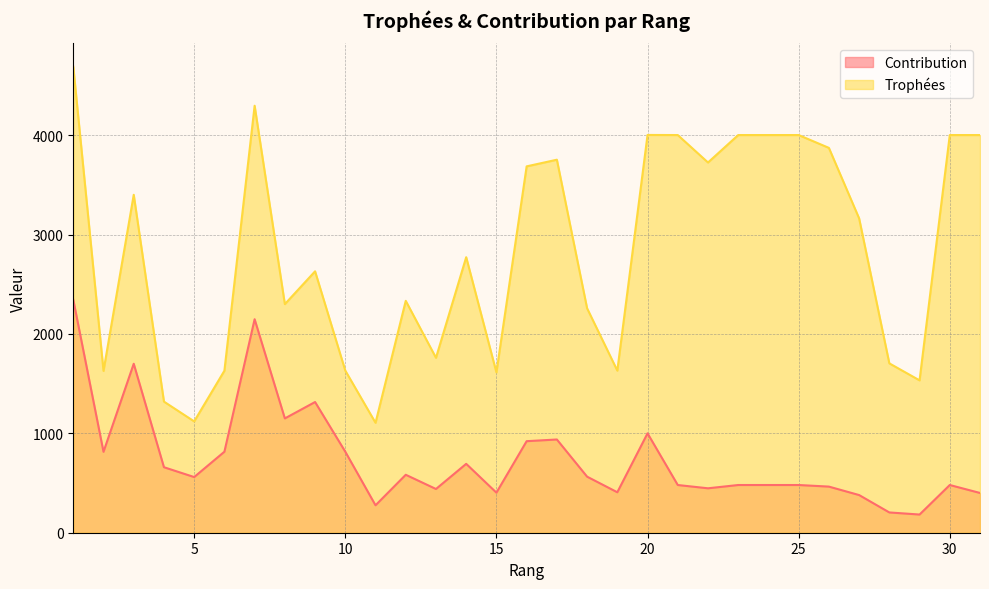

How many interior local peaks does the Trophées series have?

7